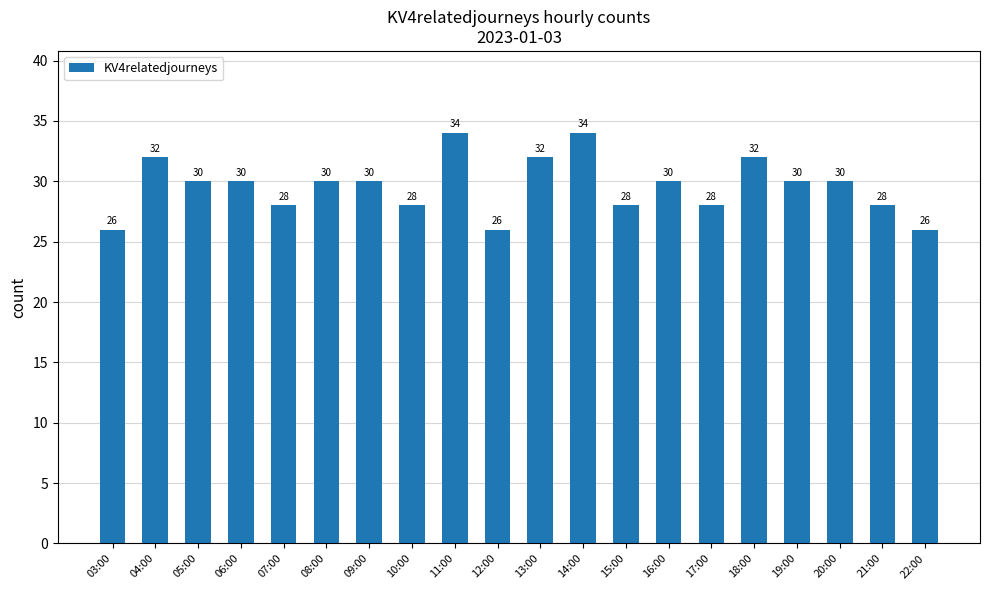

What is the sum of all values?

592